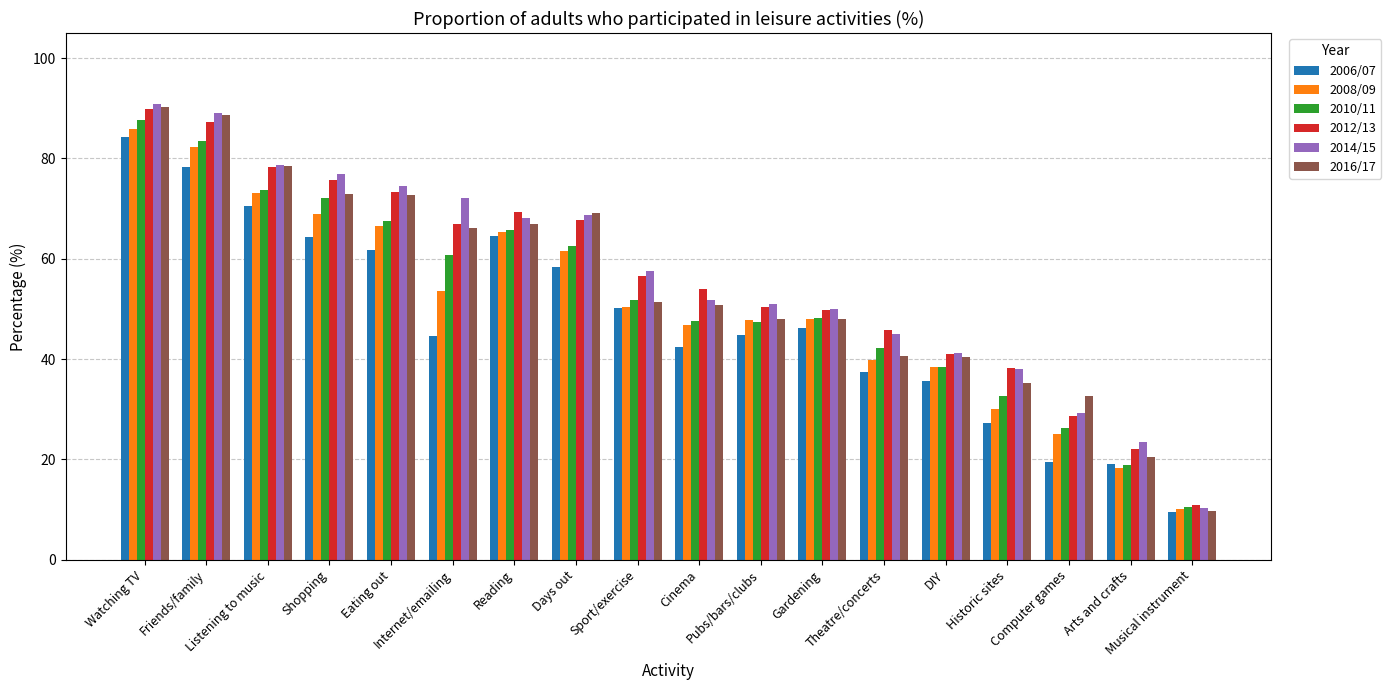

What value does the 2008/09 series have at Days out?

61.6